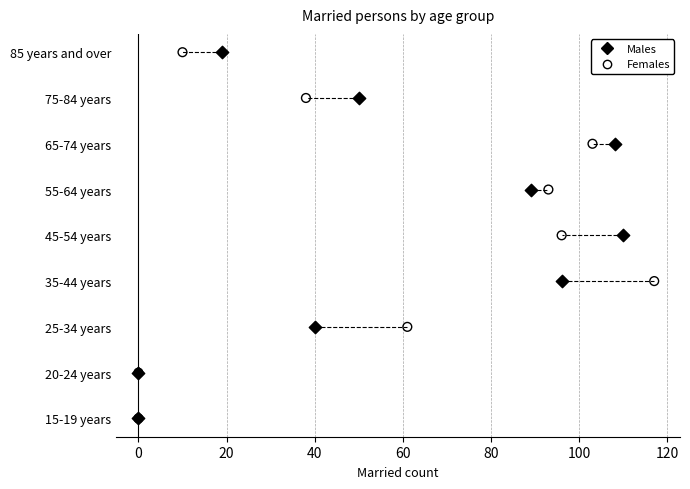

What are all the series names shown in the legend?

Males, Females